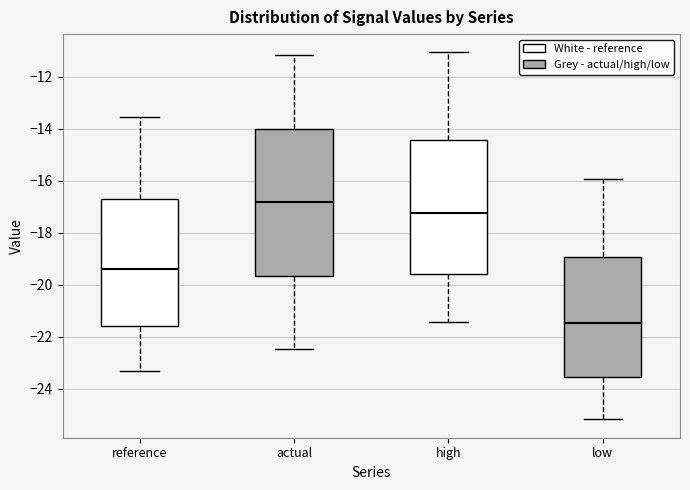

Reading left to right, transcribe this box plot: for each box, give where its median line is, the range the box spans, and where its two whiskers end, as read against the y-axis. The values are not printed on the chart, so give them approximately, as read against the axis.

reference: median -19.4, box -21.6 to -16.8, whiskers -23.4 to -13.6
actual: median -16.8, box -19.6 to -14.0, whiskers -22.4 to -11.2
high: median -17.2, box -19.6 to -14.4, whiskers -21.4 to -11.0
low: median -21.4, box -23.6 to -19.0, whiskers -25.2 to -16.0